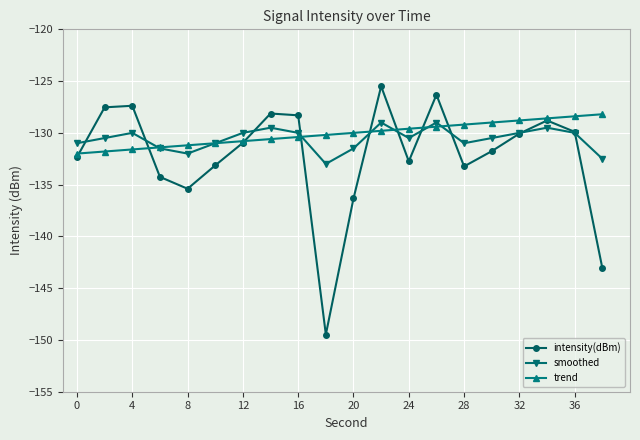

What is the value of the trend point at the 1st from the left?

-132.0